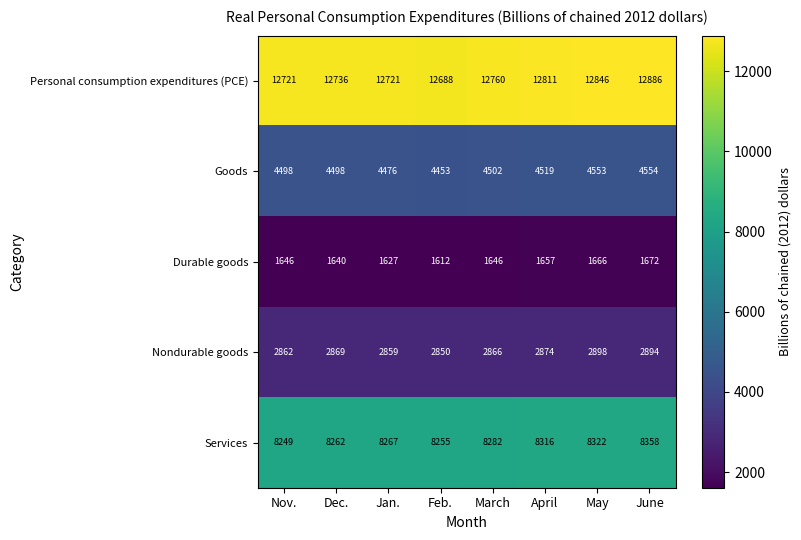

What is the difference between the second highest and minimum values in the Goods series?

100